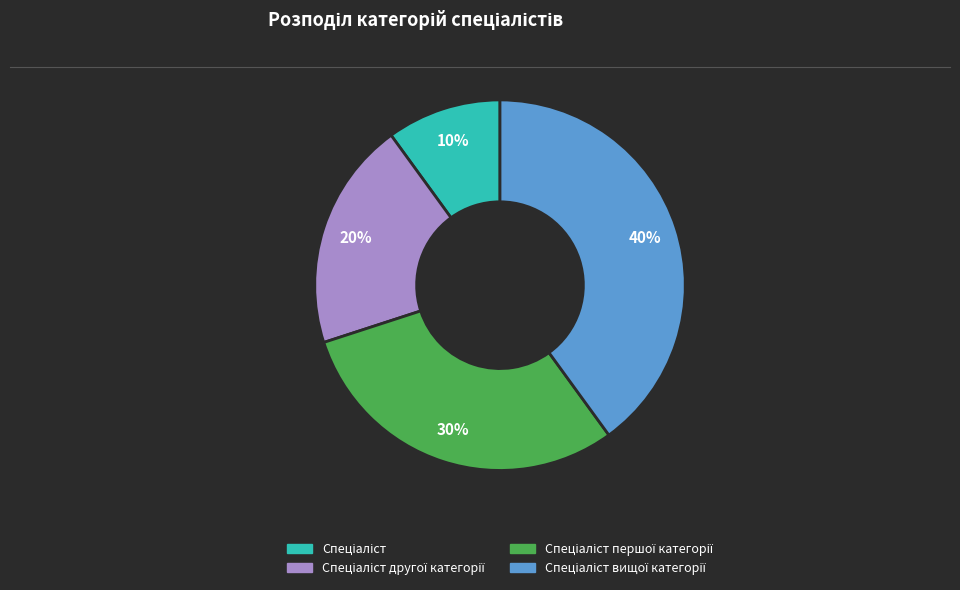

Count the number of slices in the pie.

4